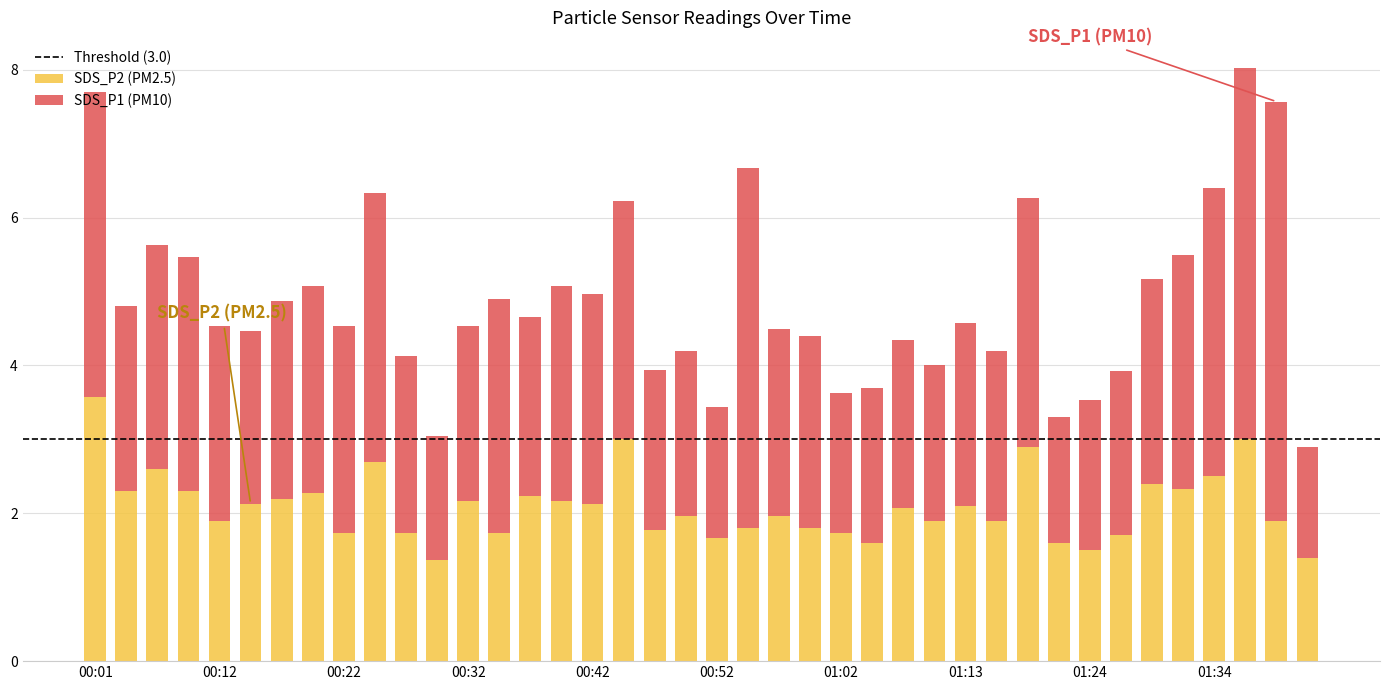

What is the sum of all SDS_P2 (PM2.5) values?

83.7